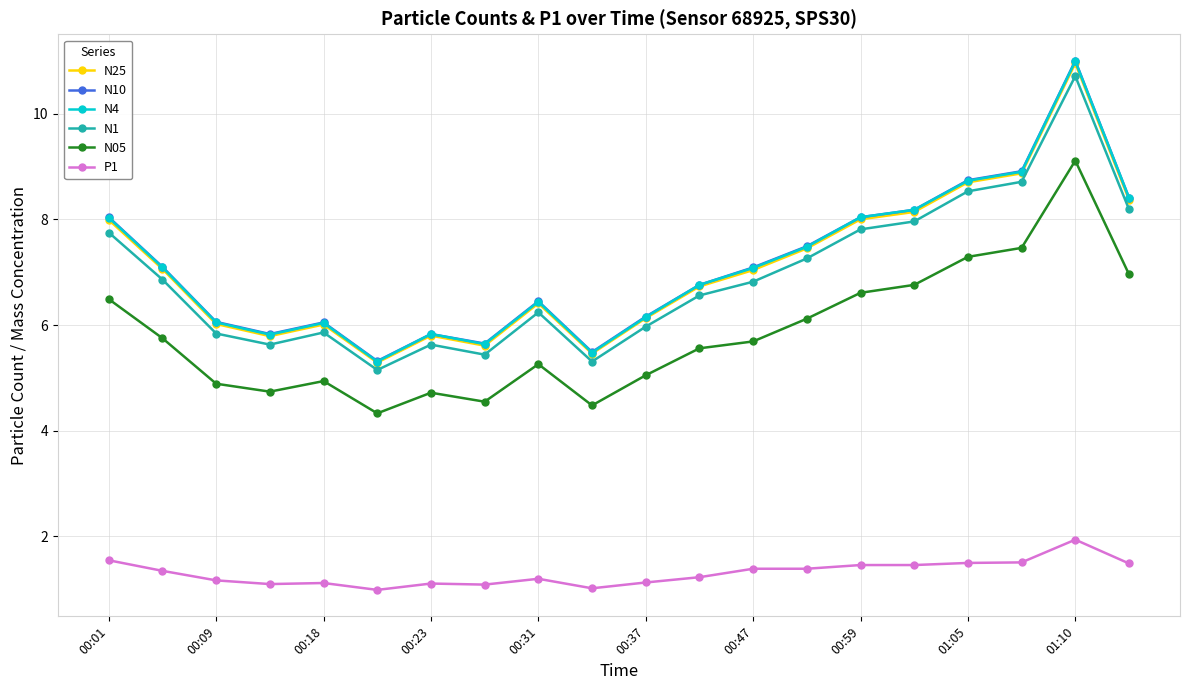

What is the value of the N4 point at the 14th from the left?

7.5